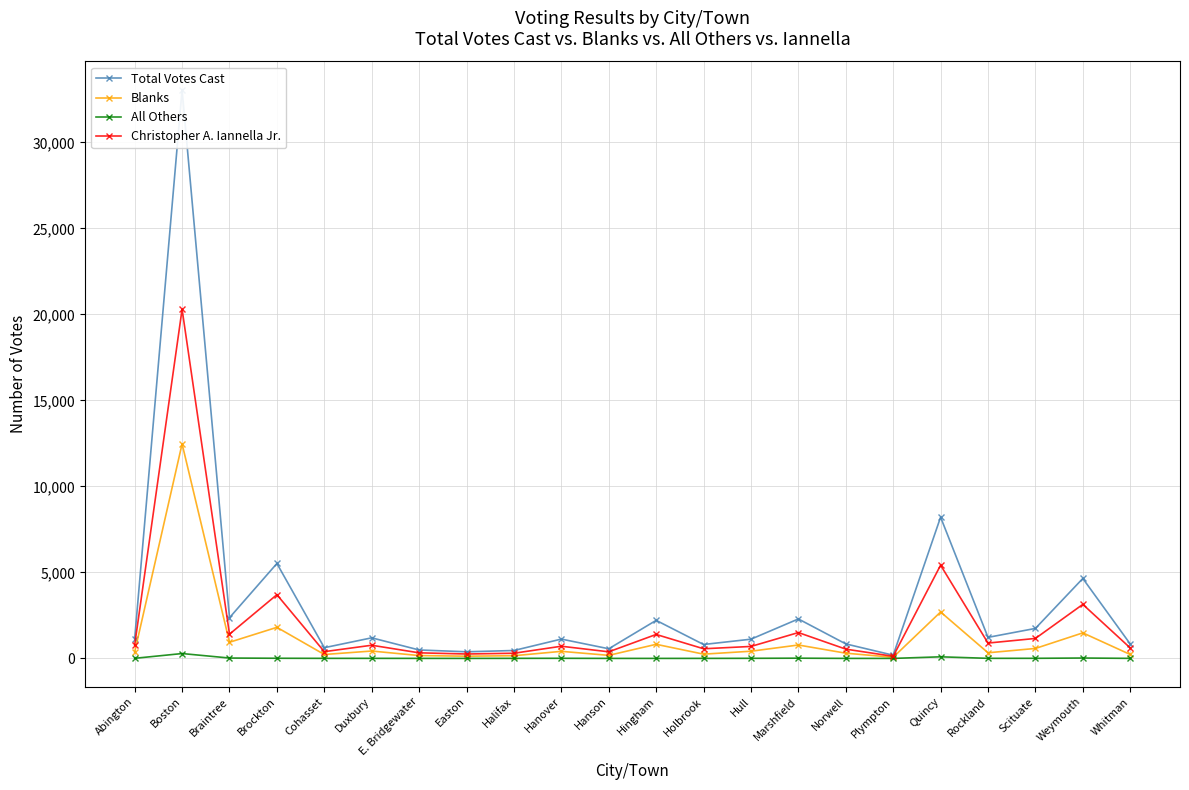

What is the difference between the highest and lowest values at E. Bridgewater?

489